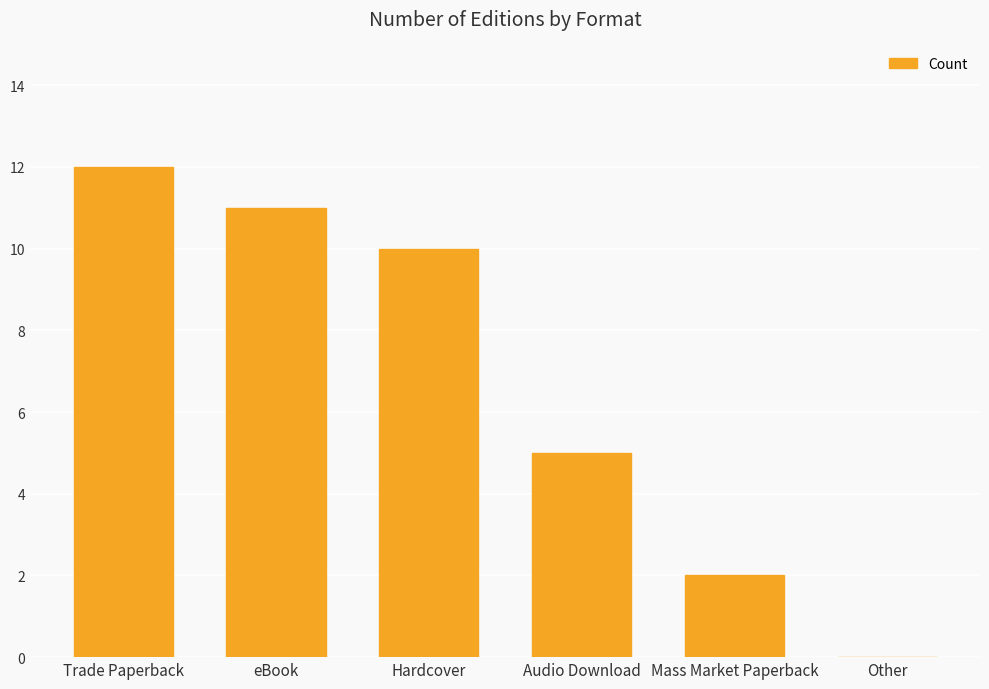

How many positive values are there?

5